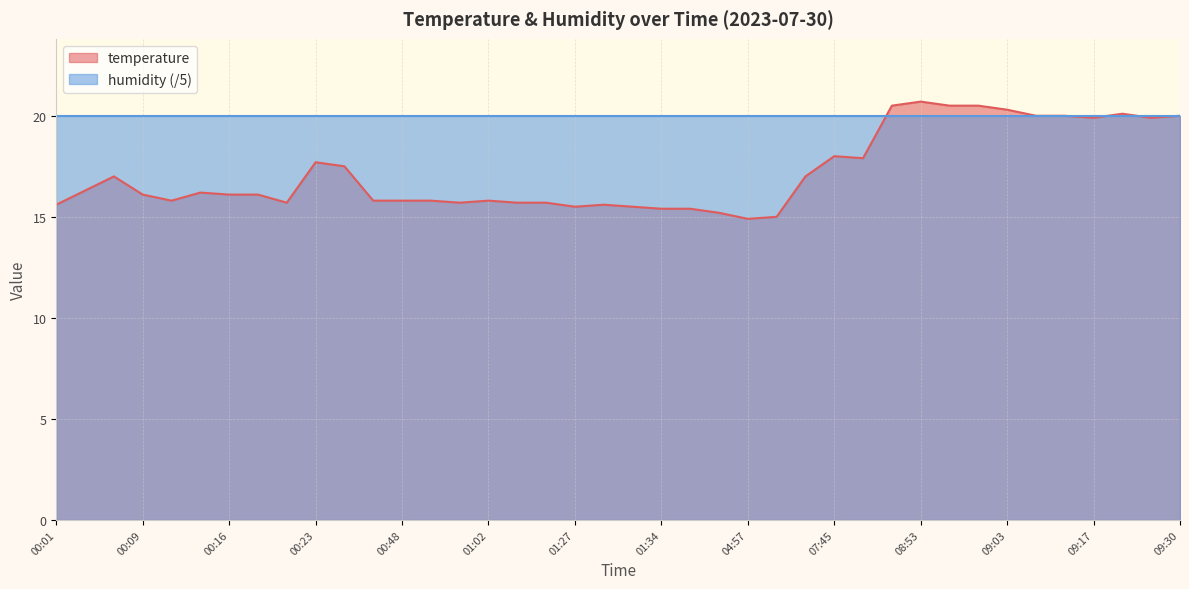

The value at 00:50 is 15.8. True or false?

True